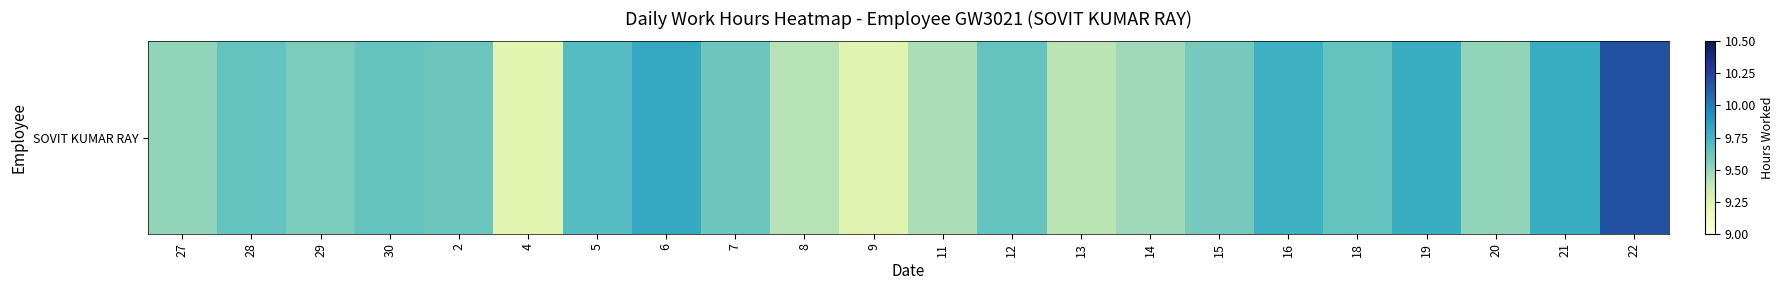

List the labels in order of value, smallest first.

4, 9, 13, 8, 11, 14, 27, 20, 29, 15, 2, 7, 28, 30, 12, 18, 5, 16, 19, 21, 6, 22